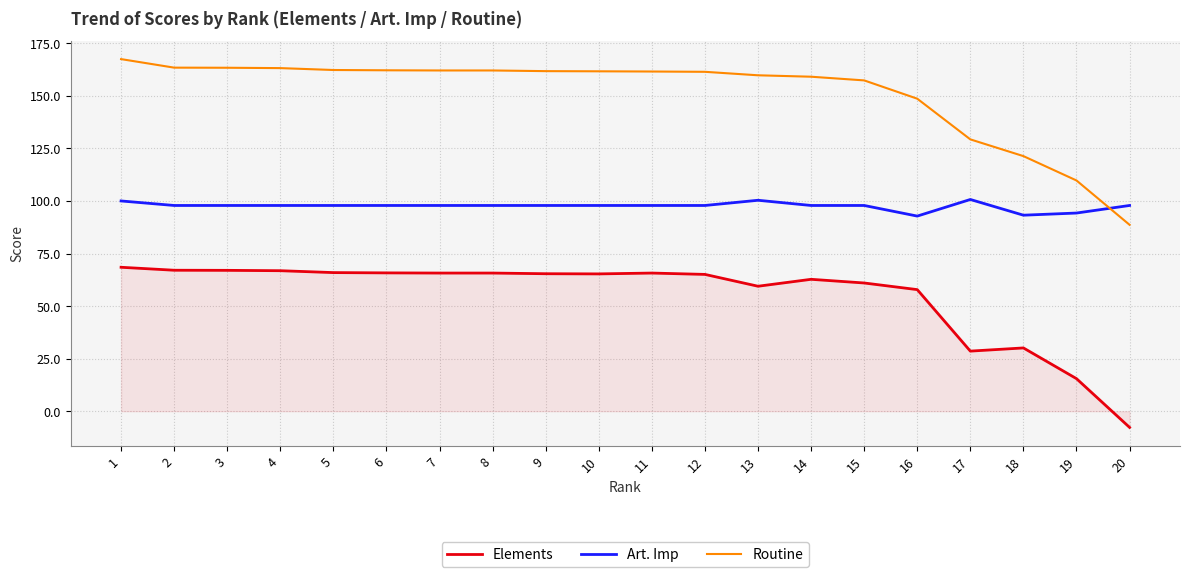

Rank the series at 15 from lowest to highest value.

Elements, Art. Imp, Routine